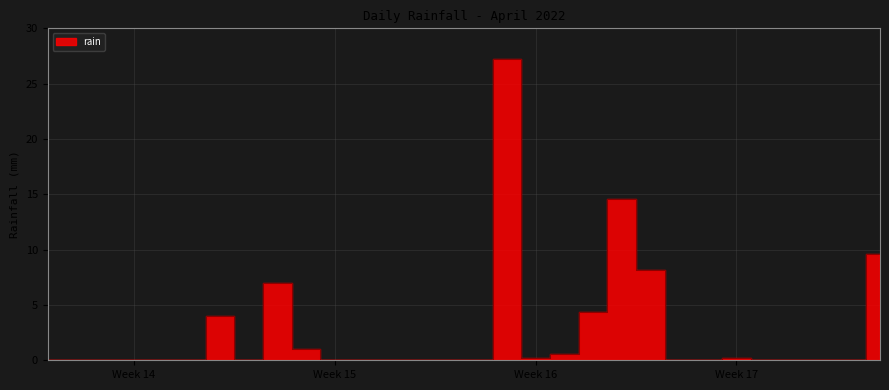

What is the sum of all values?

77.0